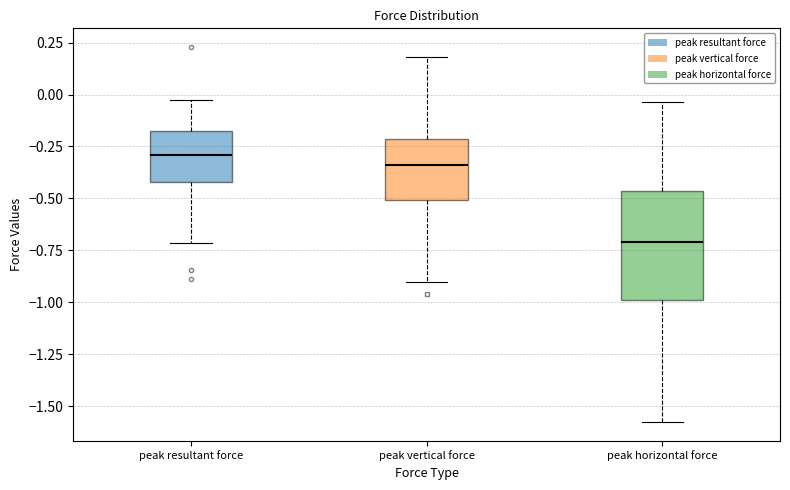

Where does the lower whisker of the box for peak vertical force end on the y-axis? The values are not printed on the chart, so give them approximately, as read against the axis.

-0.90